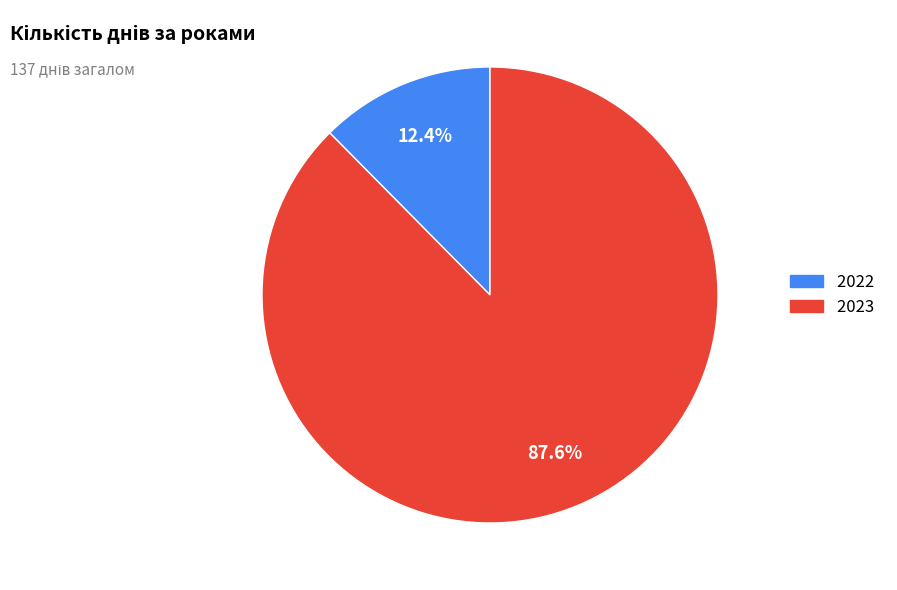

To the nearest percent, what is the average slice percentage?

50%